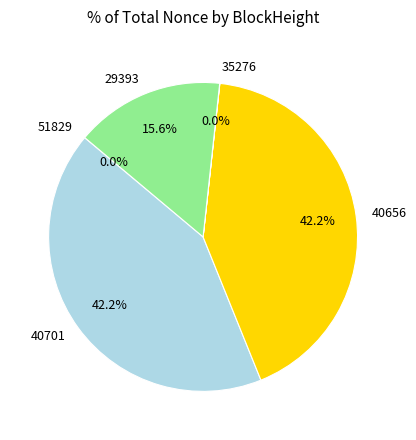

Approximately how many times larger is the value at 40656 compared to 29393?

2.7